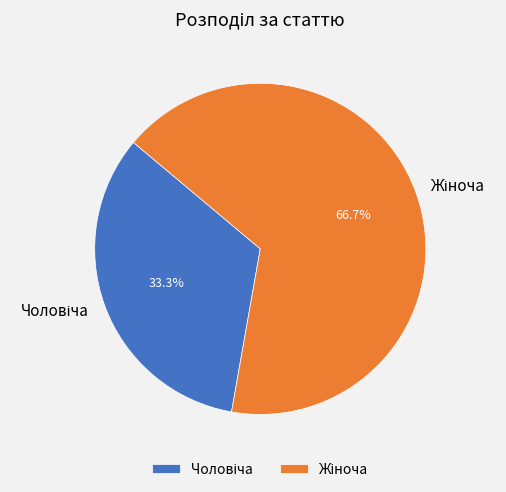

Does any single category account for the majority?

Yes